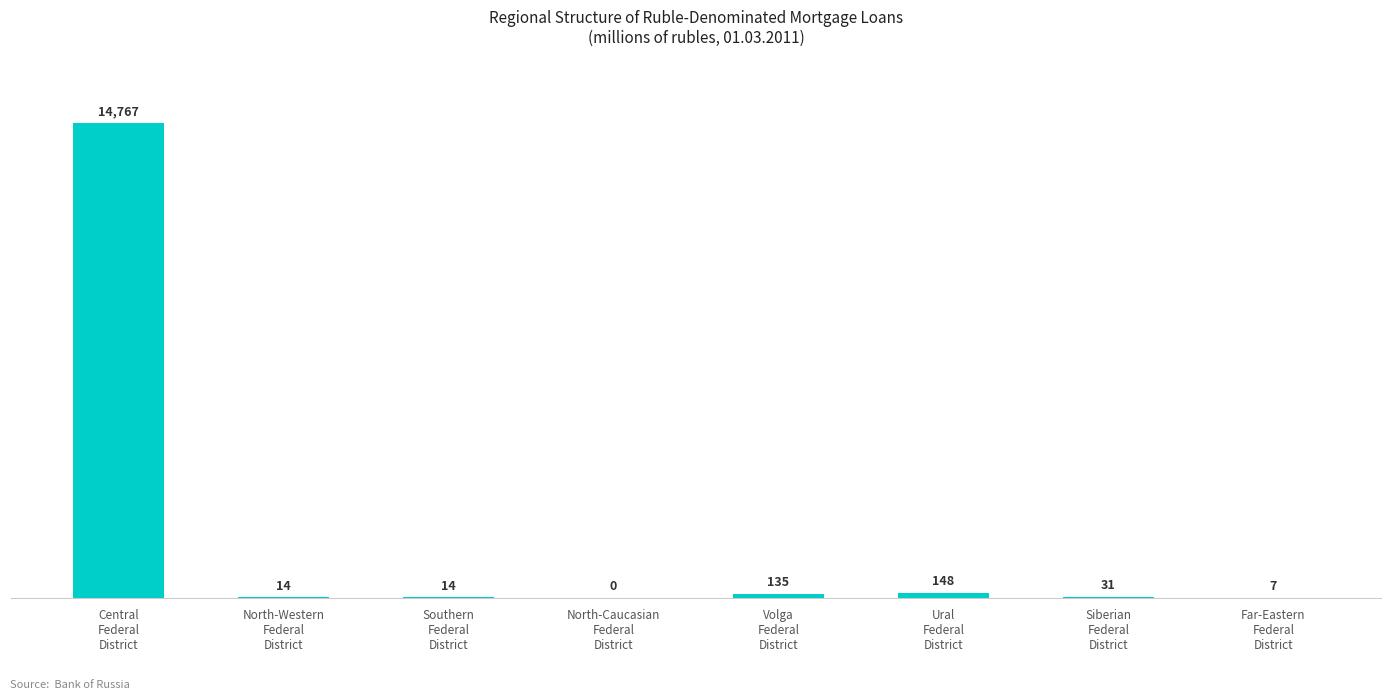

What is the greatest value displayed?

14767